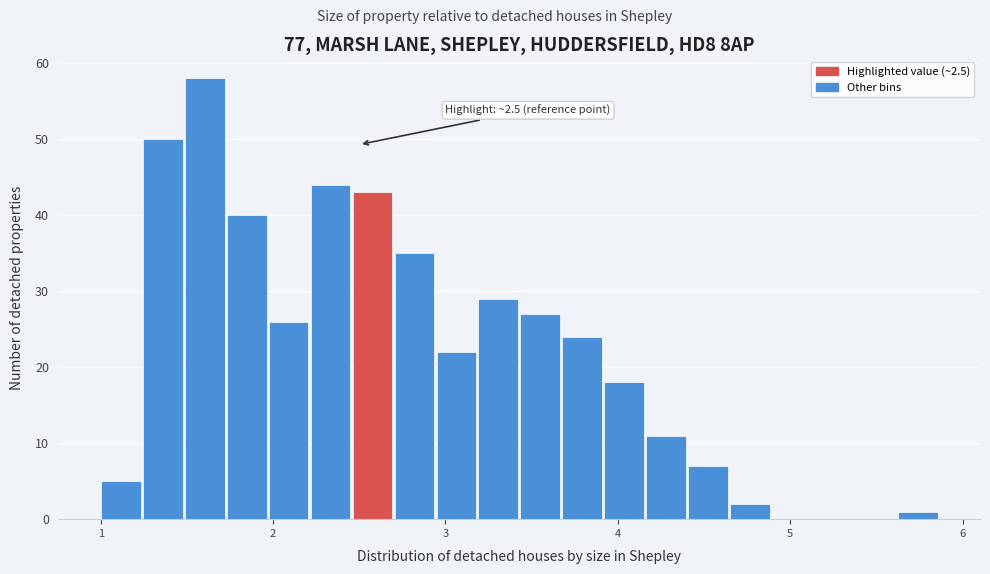

Around what value on the x-axis is the tallest bar? Give the approximate position of its centre, as read against the axis.

1.6